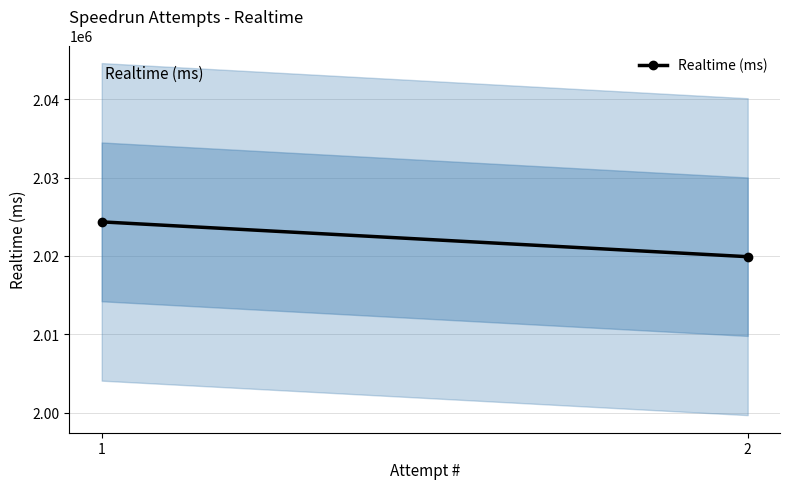

What is the sum of all values?

4044262